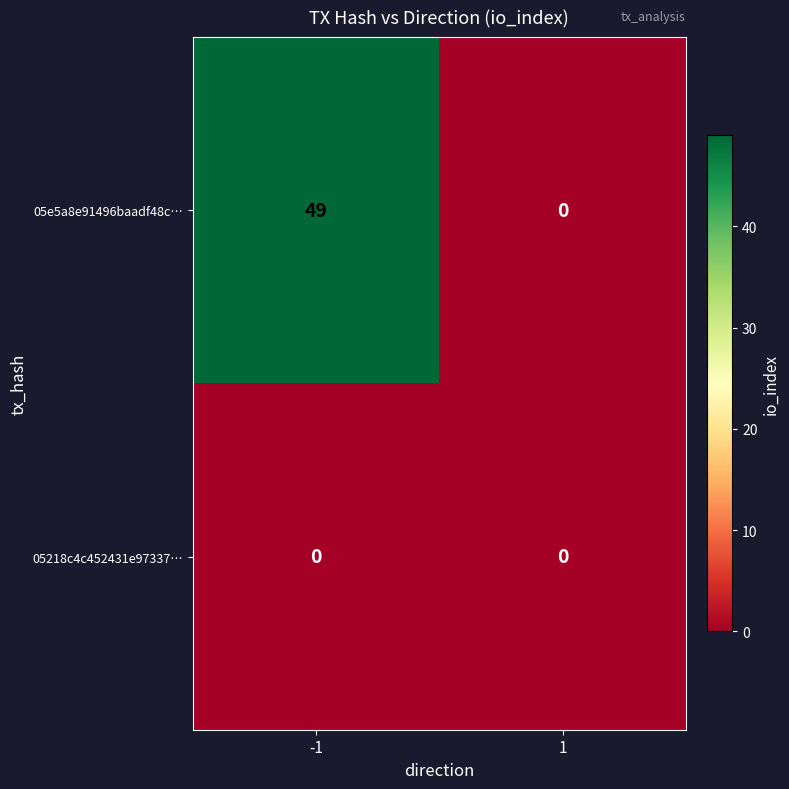

Between -1 and 1, which series saw the biggest shift?

05e5a8e91496baadf48c…